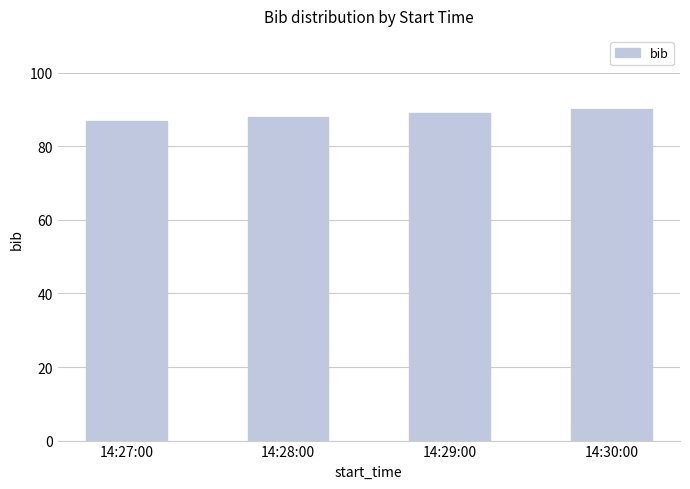

What is the difference between the second highest and minimum values?

2